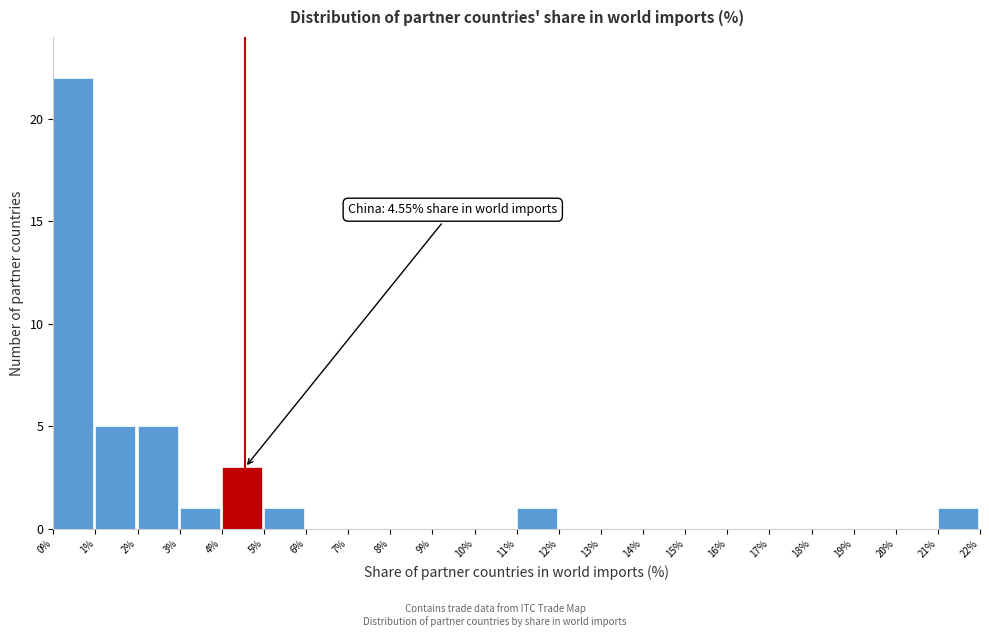

Over which range of the x-axis is the bar tallest?

0% to 1%